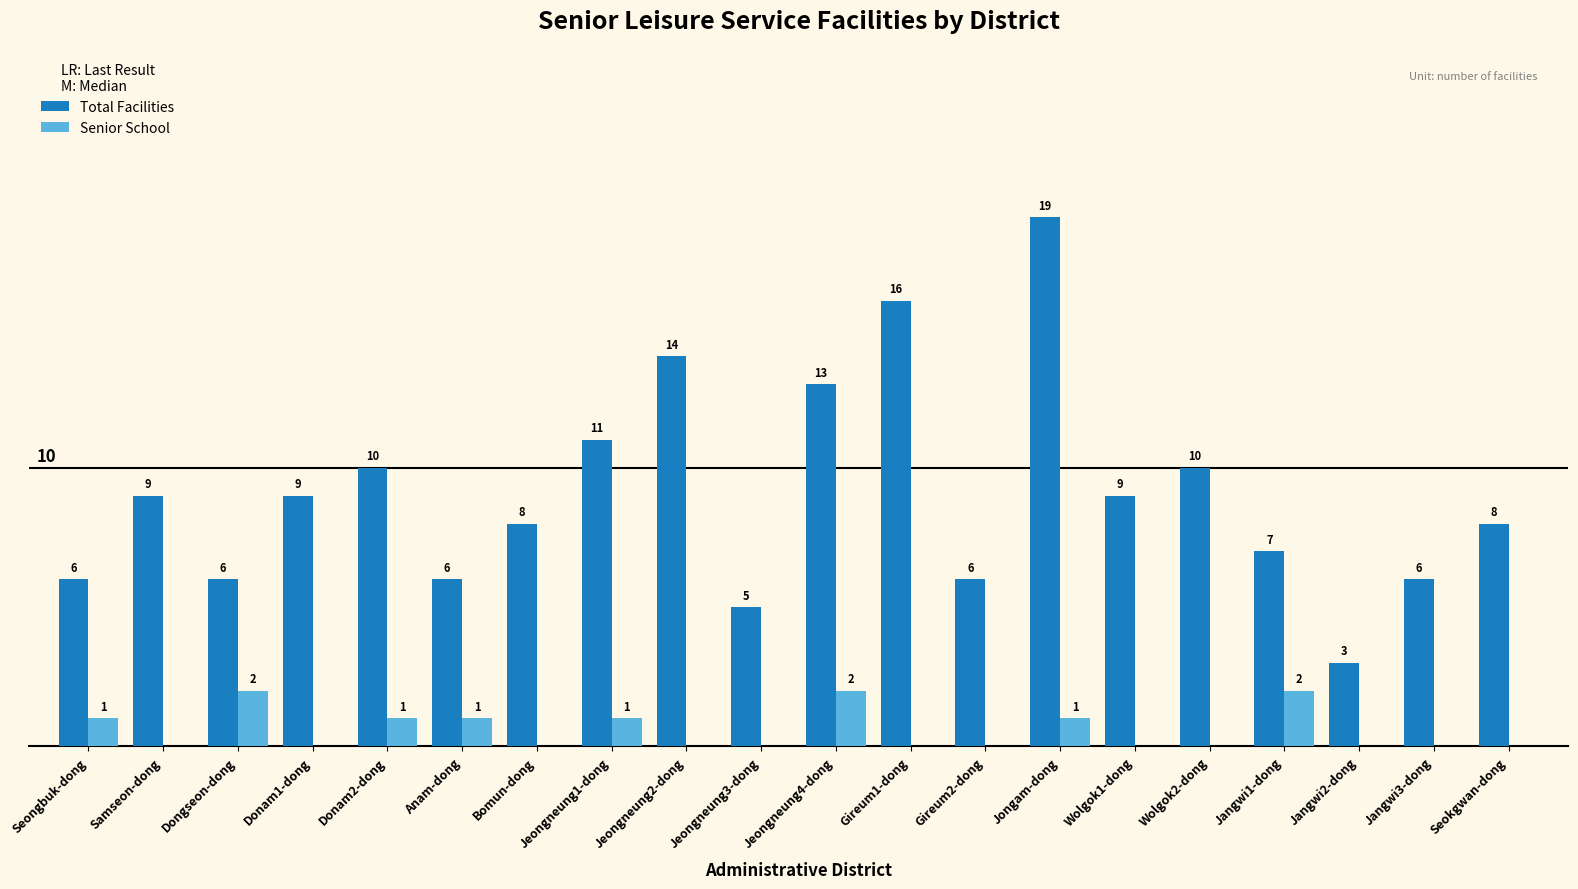

At which label is Total Facilities closest to 11?

Jeongneung1-dong